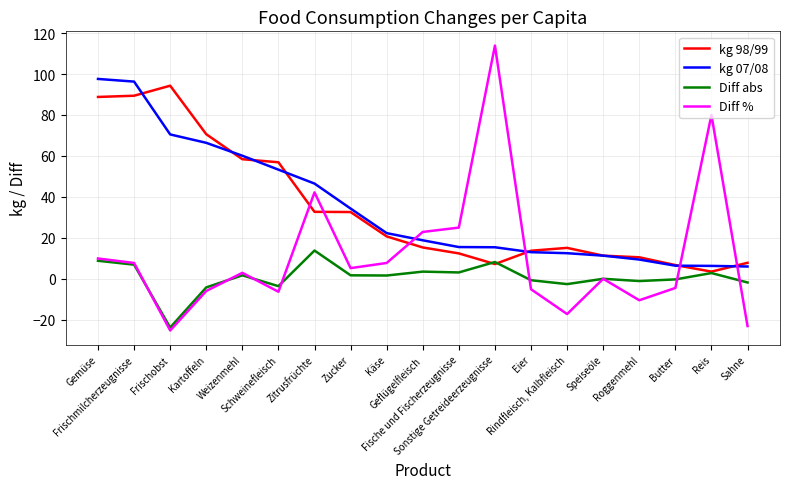

What is the maximum value for kg 98/99?

94.3